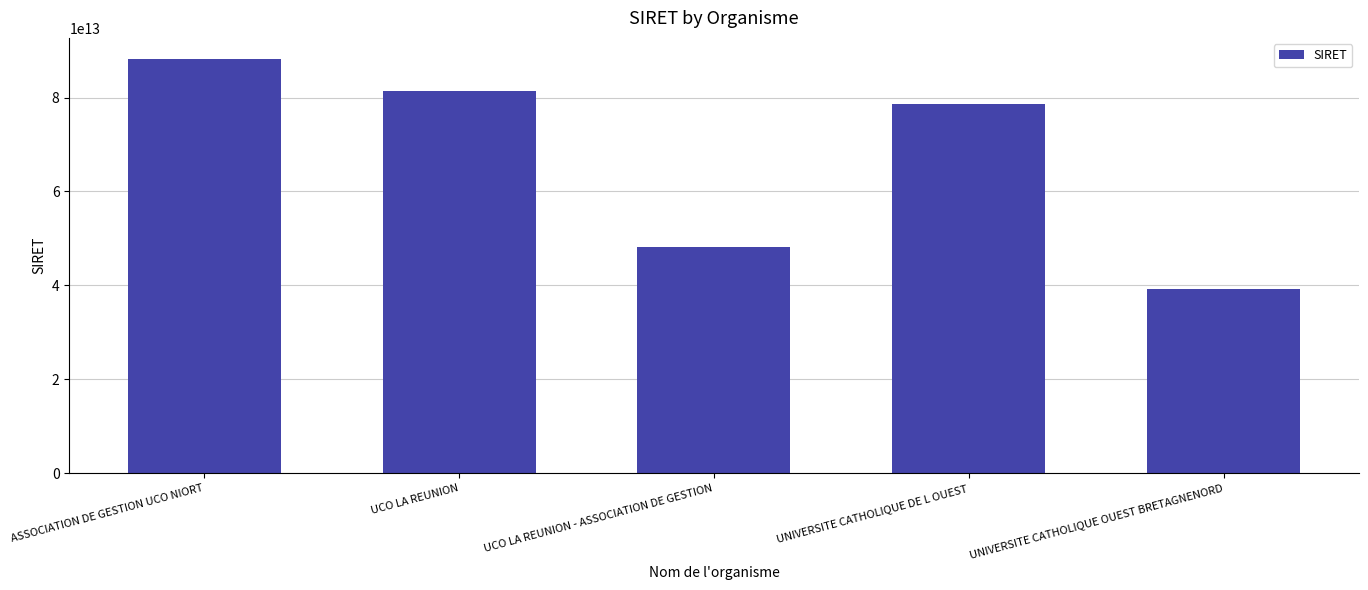

What is the difference between the values at UCO LA REUNION - ASSOCIATION DE GESTION and UNIVERSITE CATHOLIQUE DE L OUEST?

30441529999986